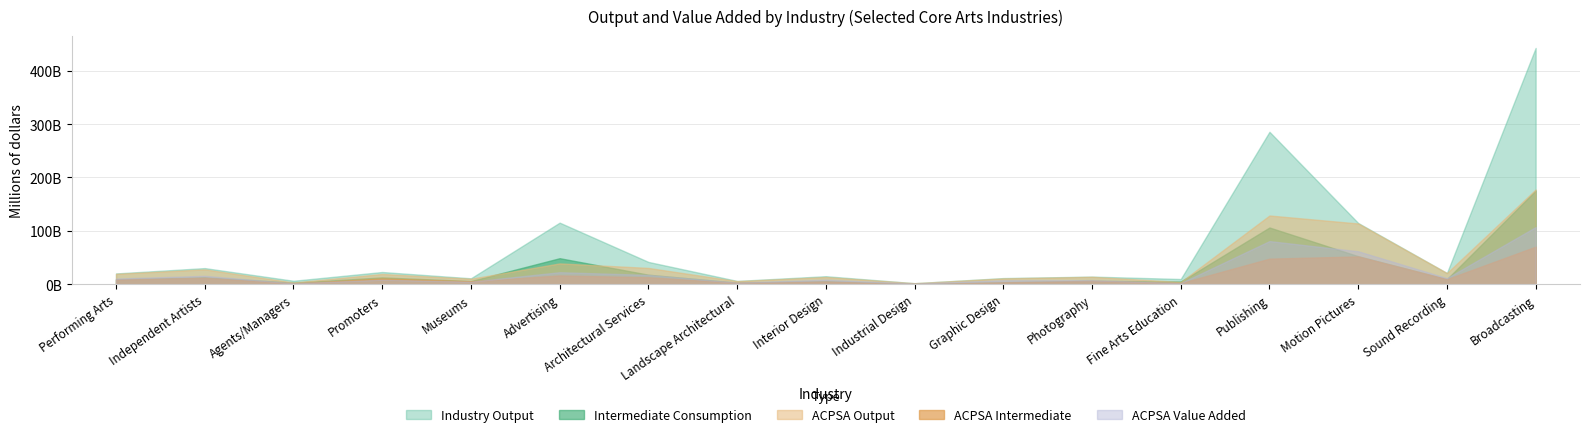

What is the spread (max minus min) of values at Fine Arts Education?

7697